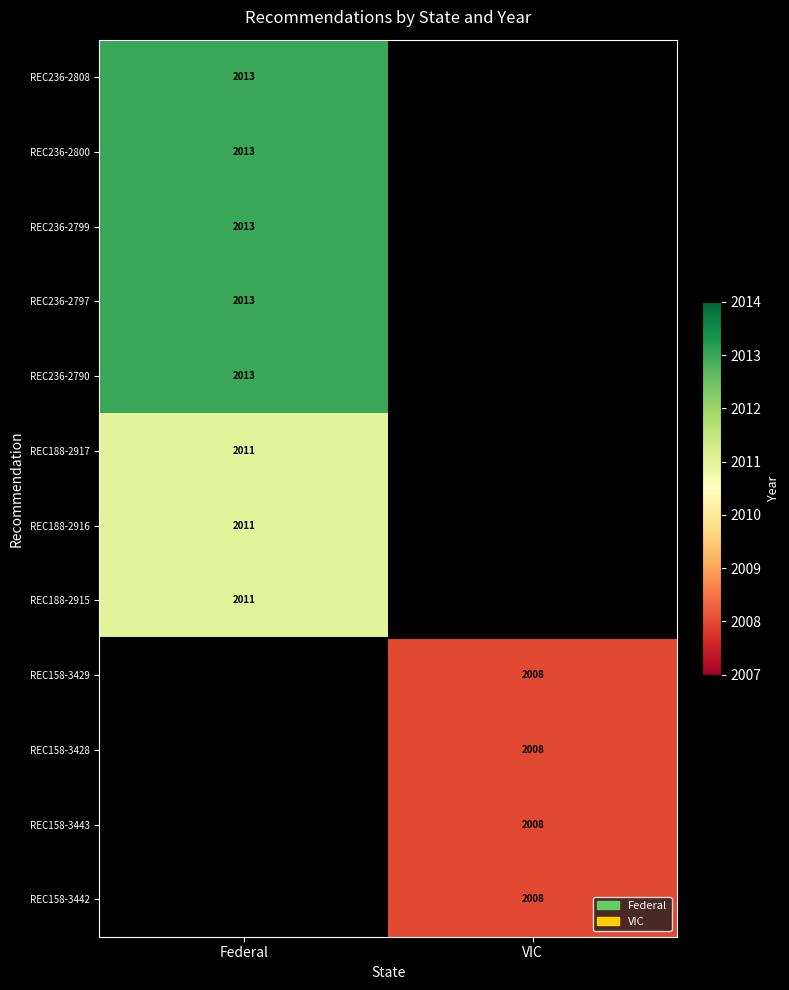

Is it true that REC236-2799 equals 966 at Federal?

False